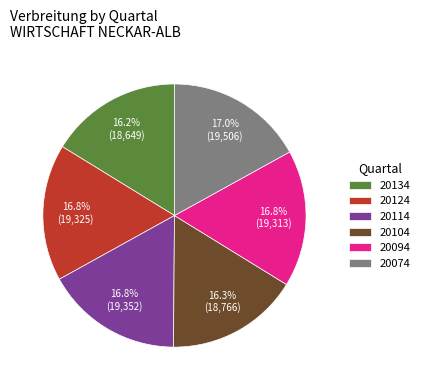

Combined, do 20074 and 20114 account for over 50%?

No